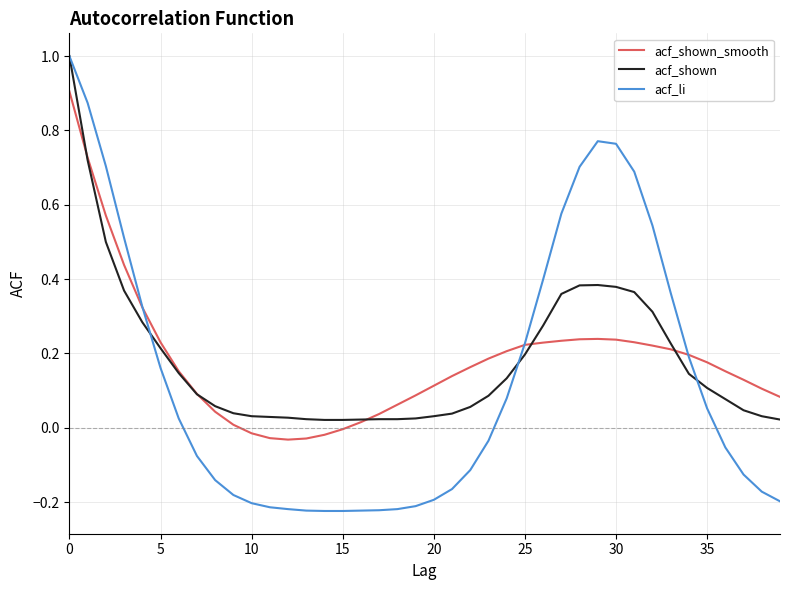

Which series has the largest range (max minus min)?

acf_li